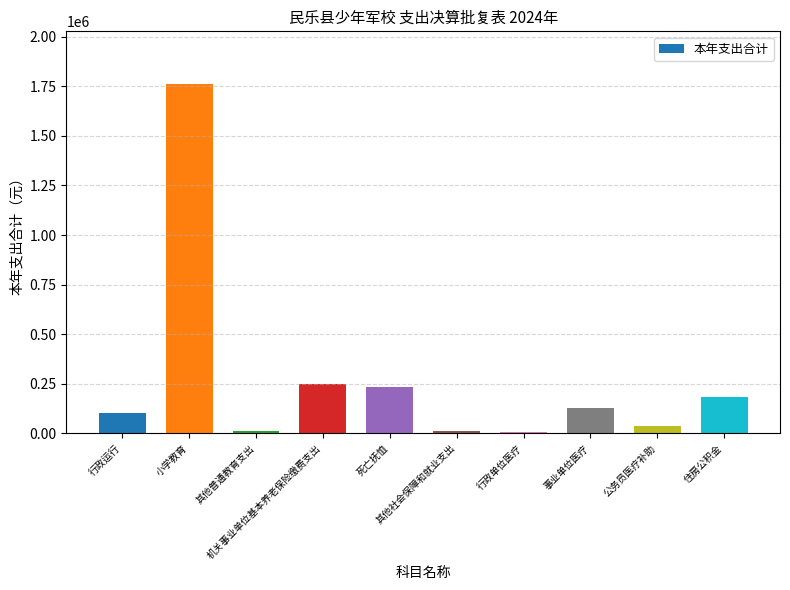

What is the greatest value displayed?

1762720.7